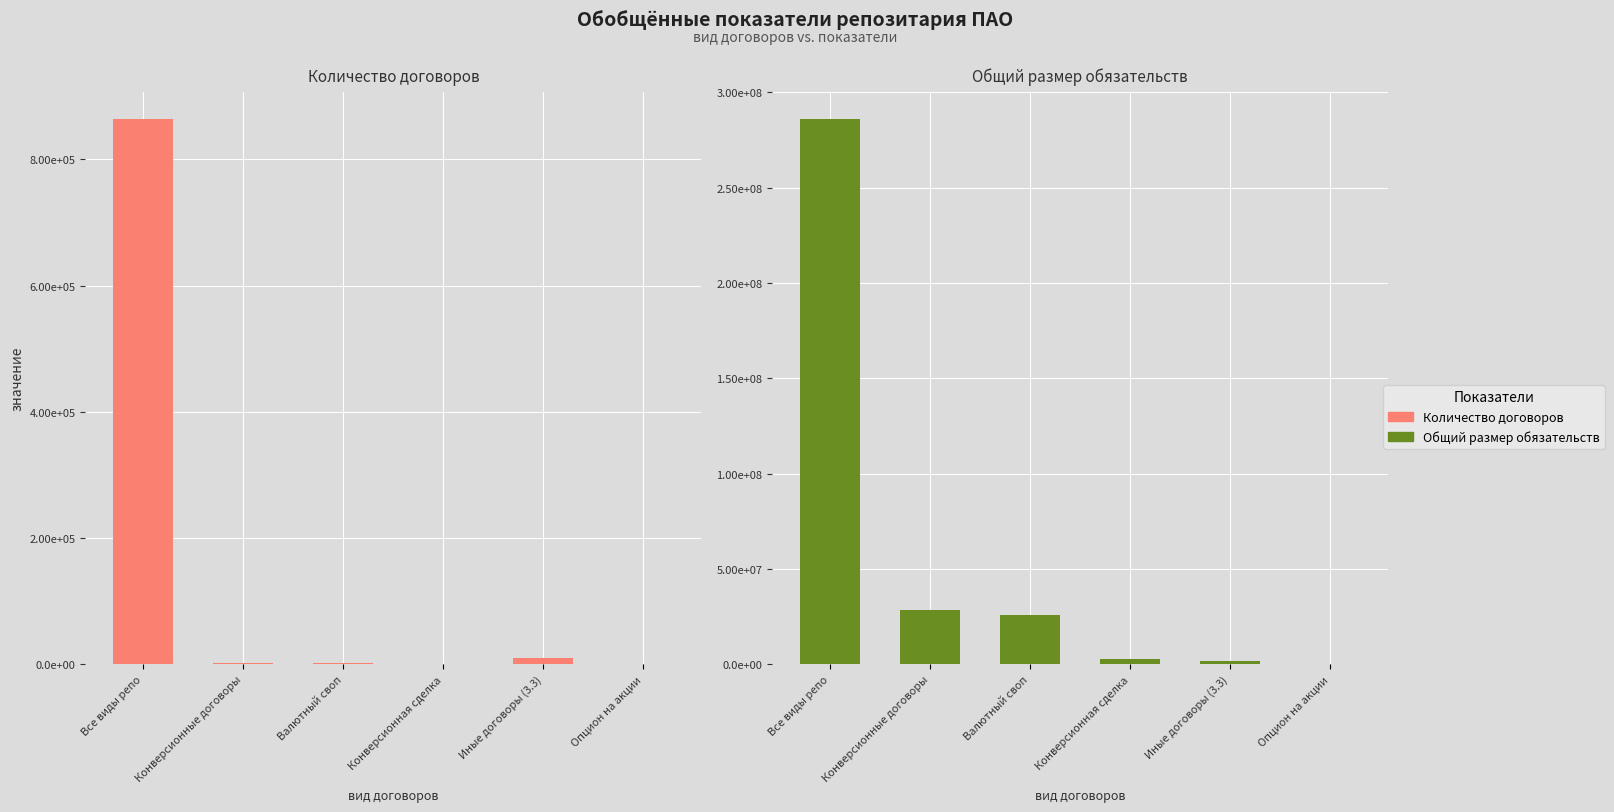

Reading left to right, transcribe all the data shown in this chart.

Количество договоров: 864053.0	2253.0	2207.0	46.0	9947.0	9.0
Общий размер обязательств: 285966027.5	28368147.2	25666051.0	2702096.3	1753750.5	0.0